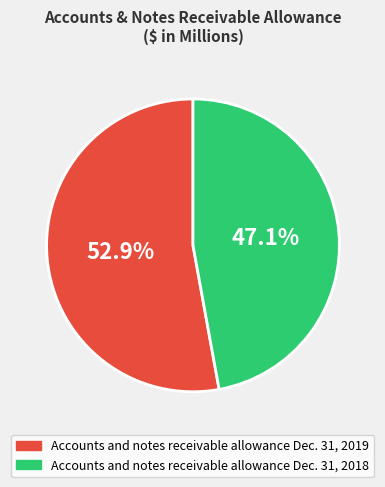

What is the smallest slice in the pie chart?

Accounts and notes receivable allowance Dec. 31, 2018